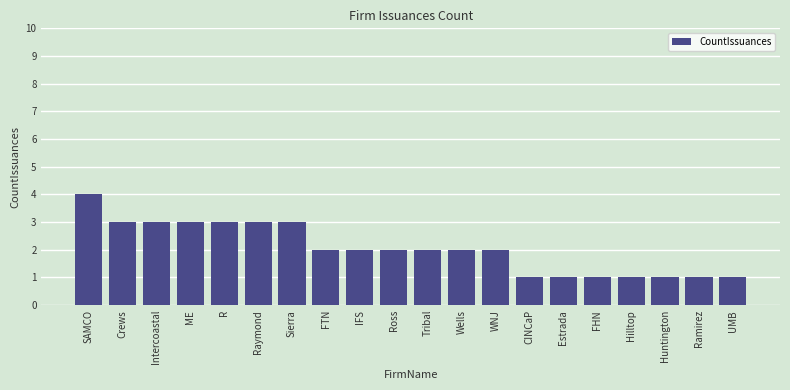

Count the number of data series in this chart.

1